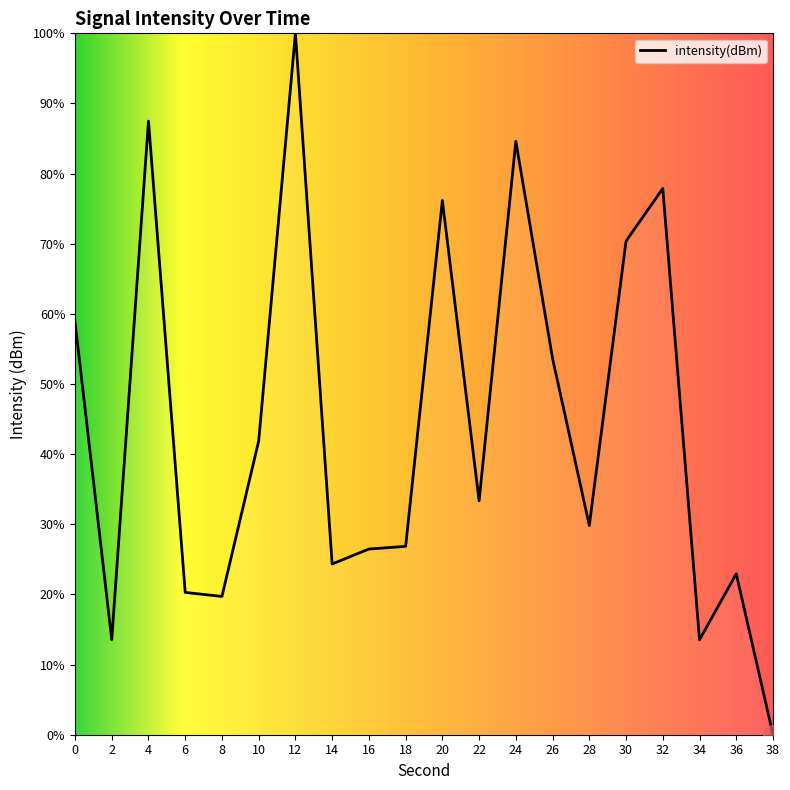

The chart shows a value of 26.5 at 16. True or false?

True